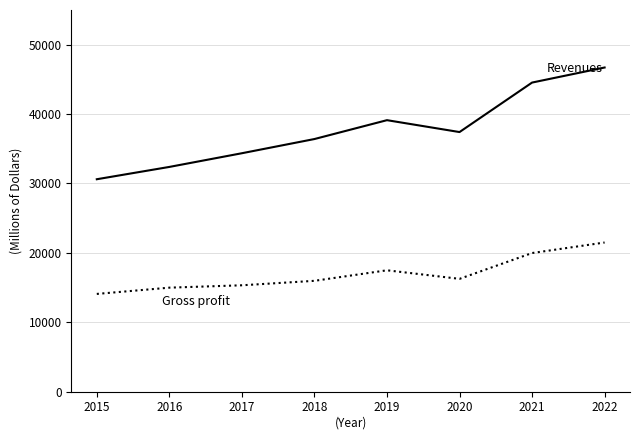

Which label corresponds to the smallest value in the chart?

2015